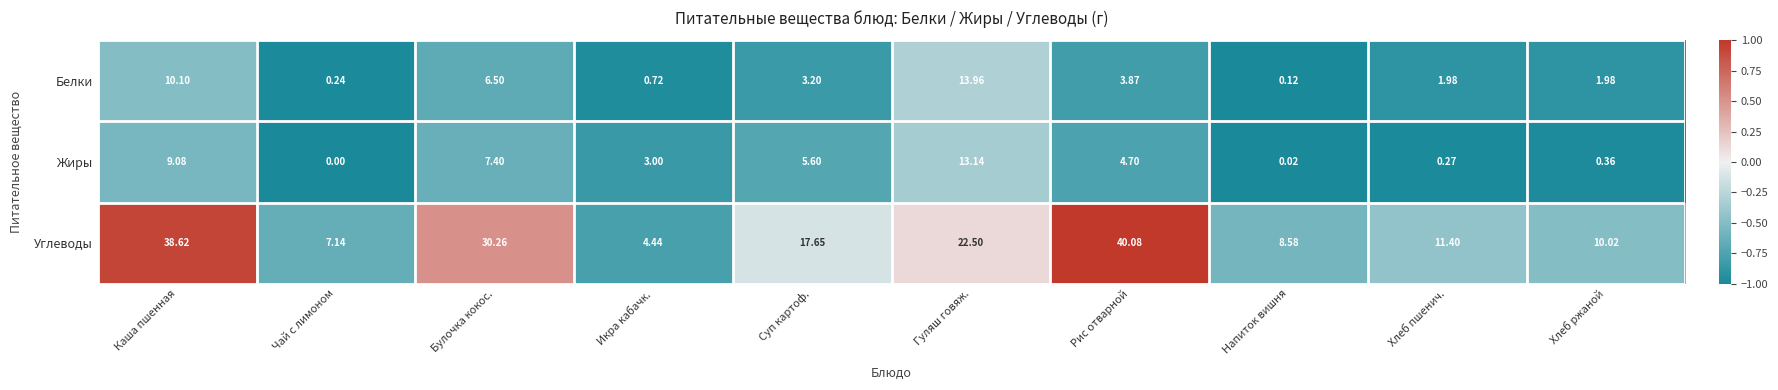

At how many categories does at least one series exceed 0?

10